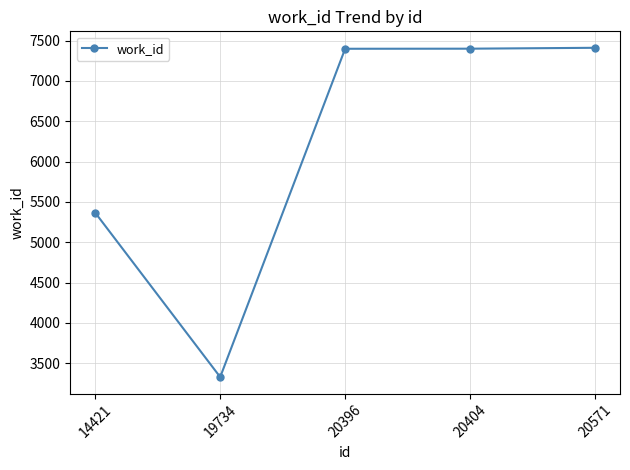

At which category does the data reach its first local valley?

19734